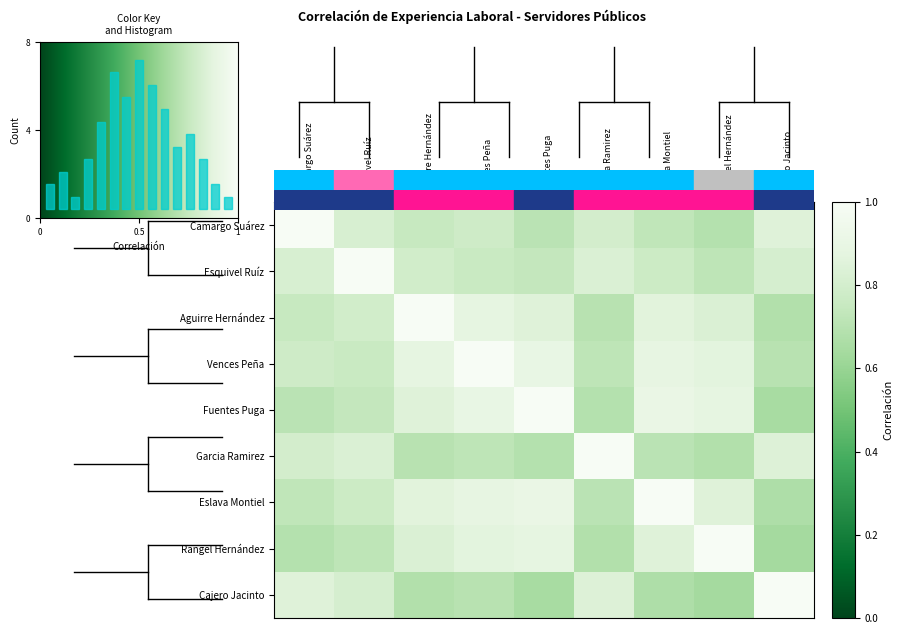

What is the minimum value for Eslava Montiel?

0.7